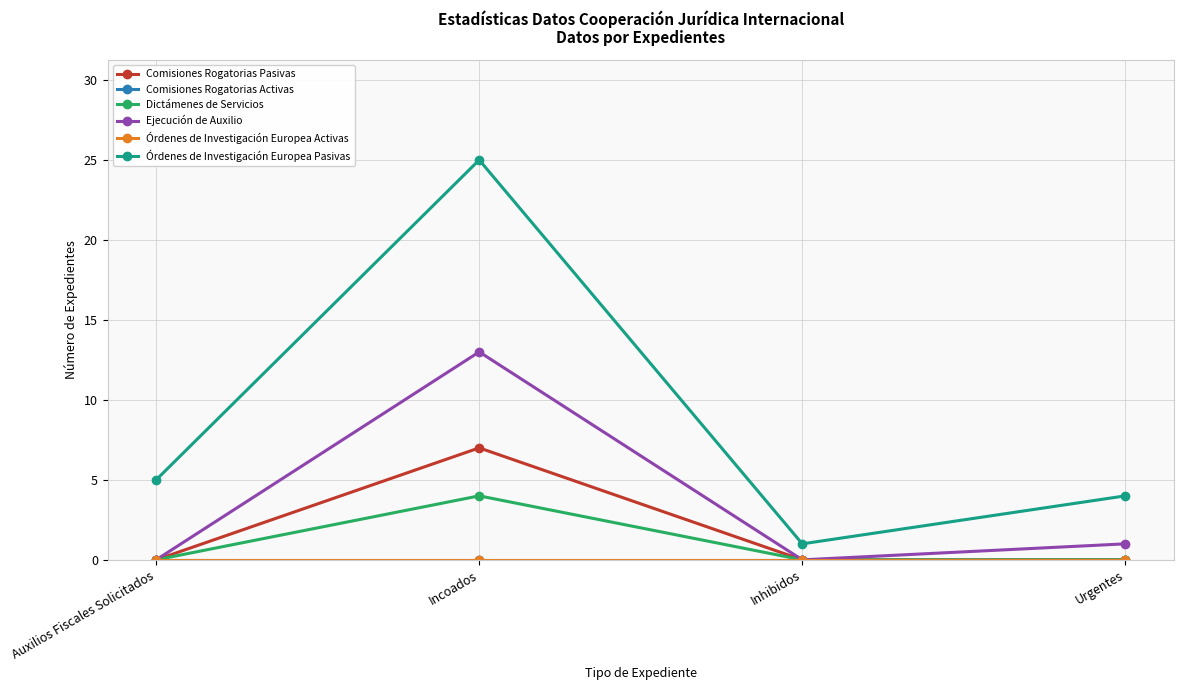

What is the value of the Comisiones Rogatorias Pasivas point at the 2nd from the left?

7